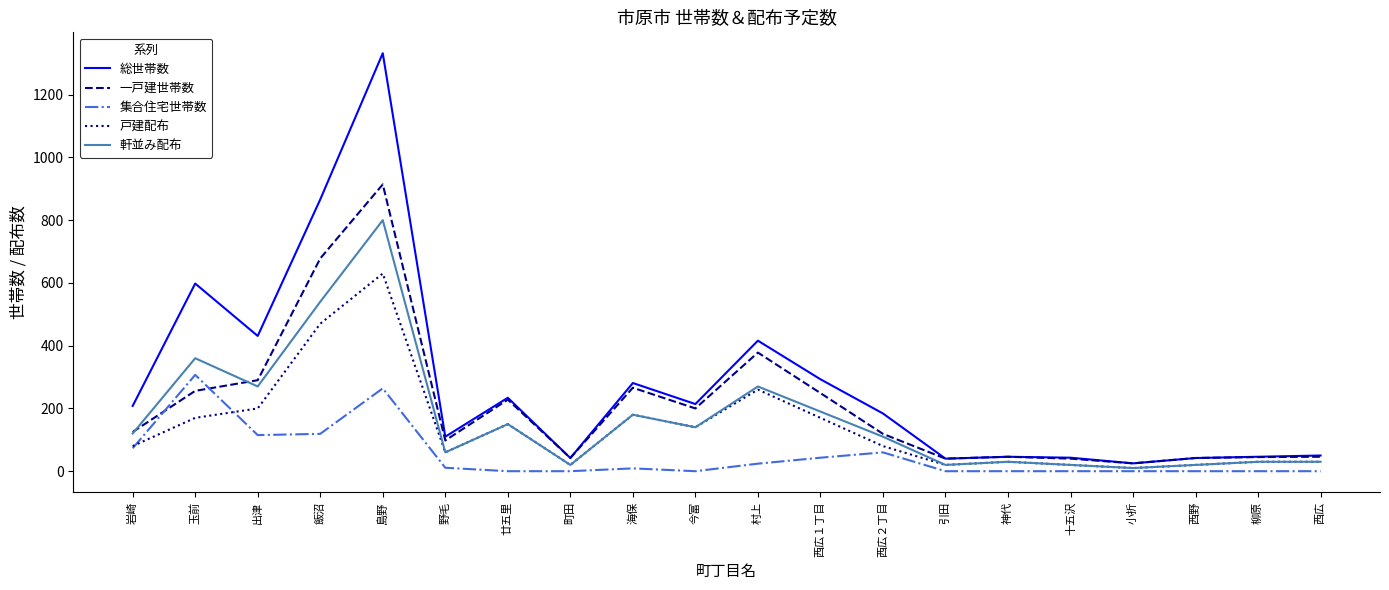

At which category is the sum across all series the highest?

島野